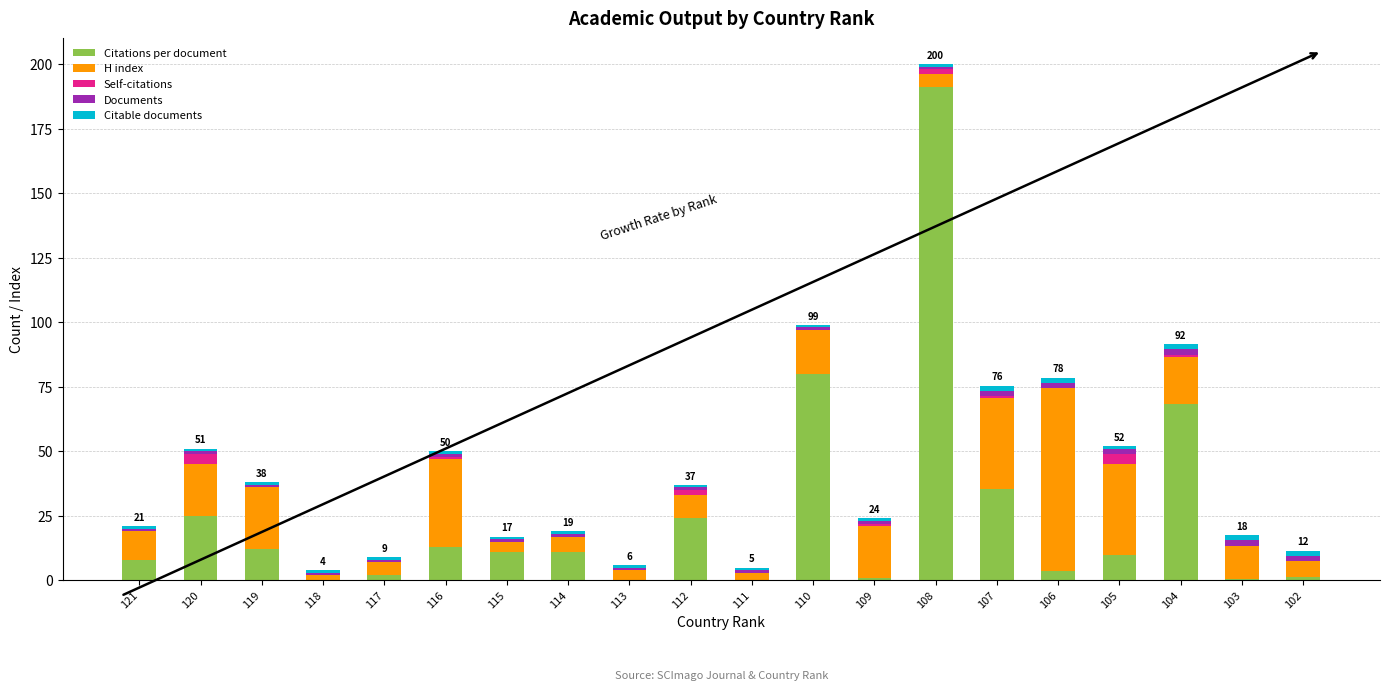

What is the total value across all series at 121?

21.0